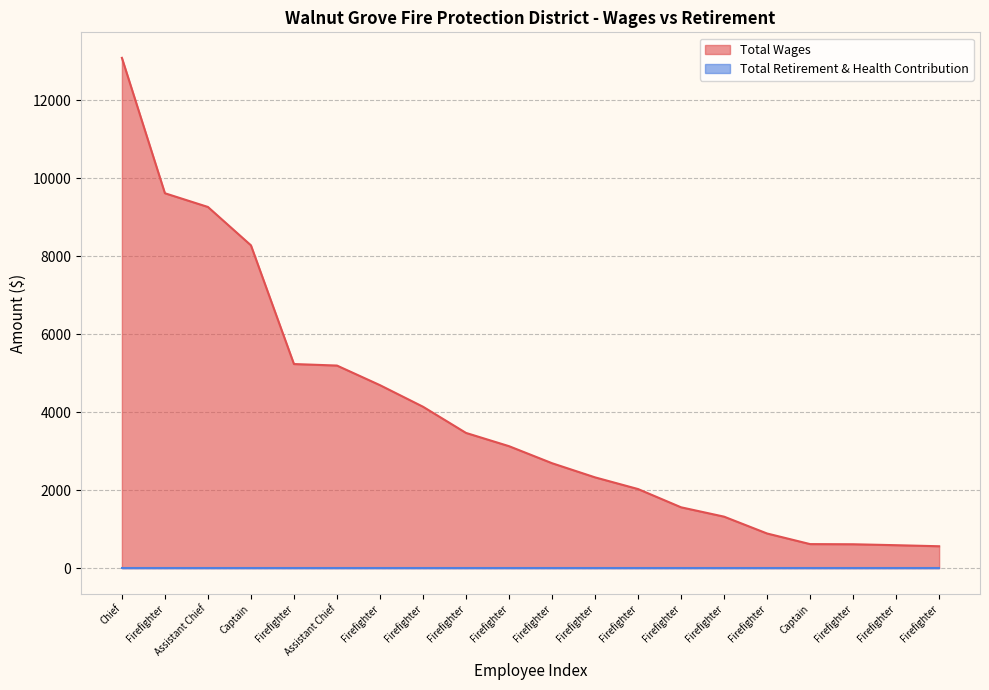

True or false: there are more than 2 points higher than both neighbors.

False